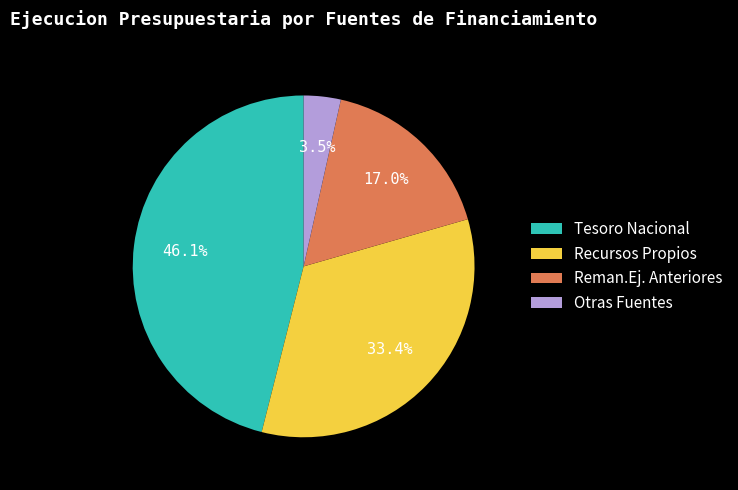

What portion of the pie excludes Tesoro Nacional?

53.9%